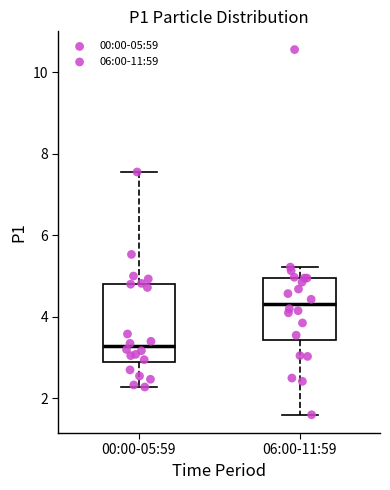

Reading left to right, read every box against the y-axis: the position of its median line, the range the box covers, and the ends of its whiskers. The values are not printed on the chart, so give them approximately, as read against the axis.

00:00-05:59: median 3.2, box 2.8 to 4.8, whiskers 2.2 to 7.6
06:00-11:59: median 4.4, box 3.4 to 5.0, whiskers 1.6 to 5.2